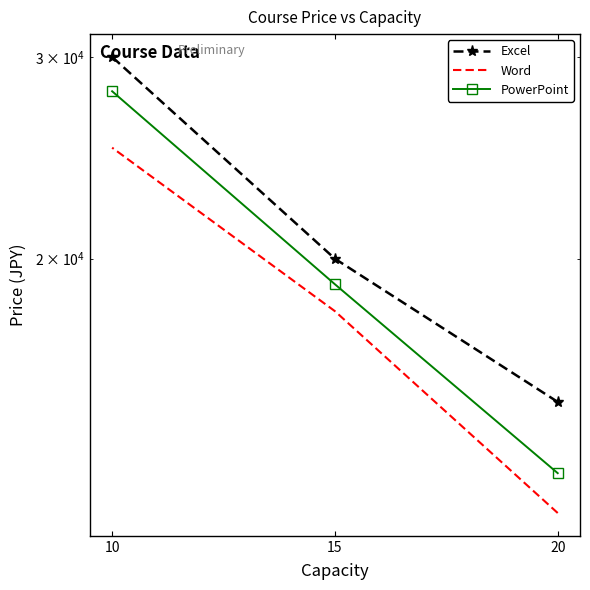

Which category has the highest value in the Word series?

10